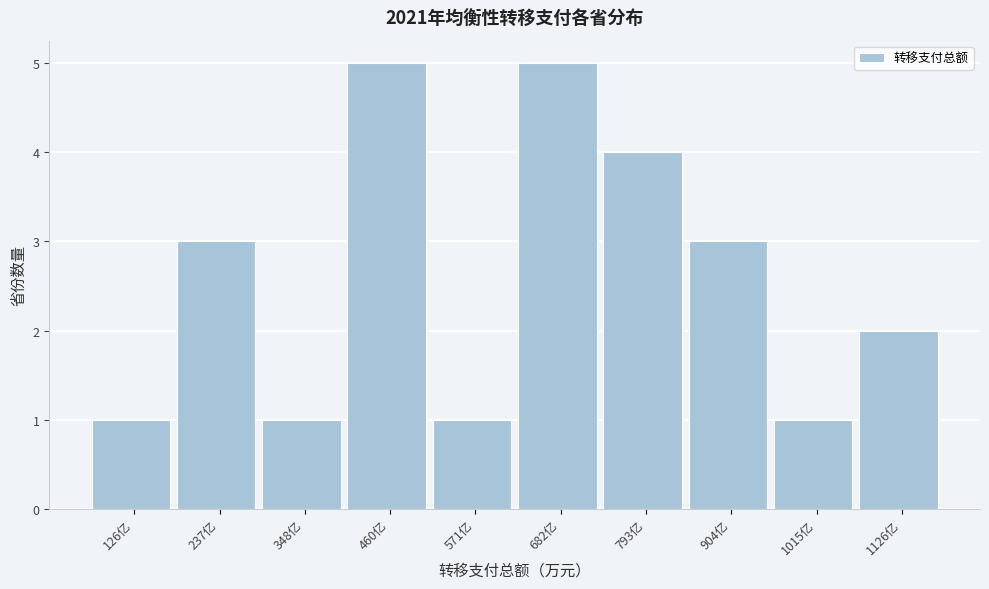

Reading right to left, extract all data points from this chart.

2	1	3	4	5	1	5	1	3	1